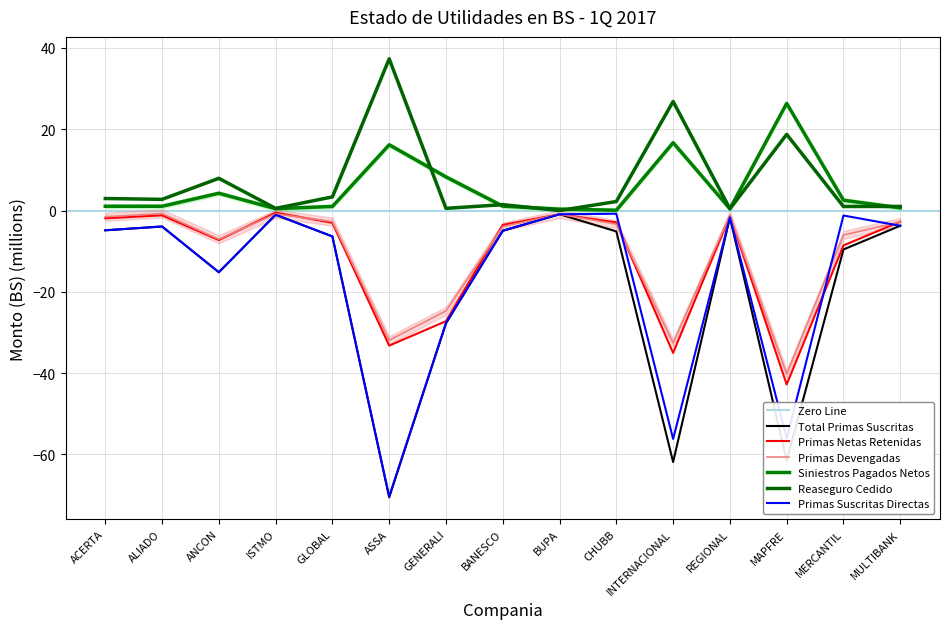

True or false: Siniestros Pagados Netos and Primas Suscritas Directas cross at least once.

False